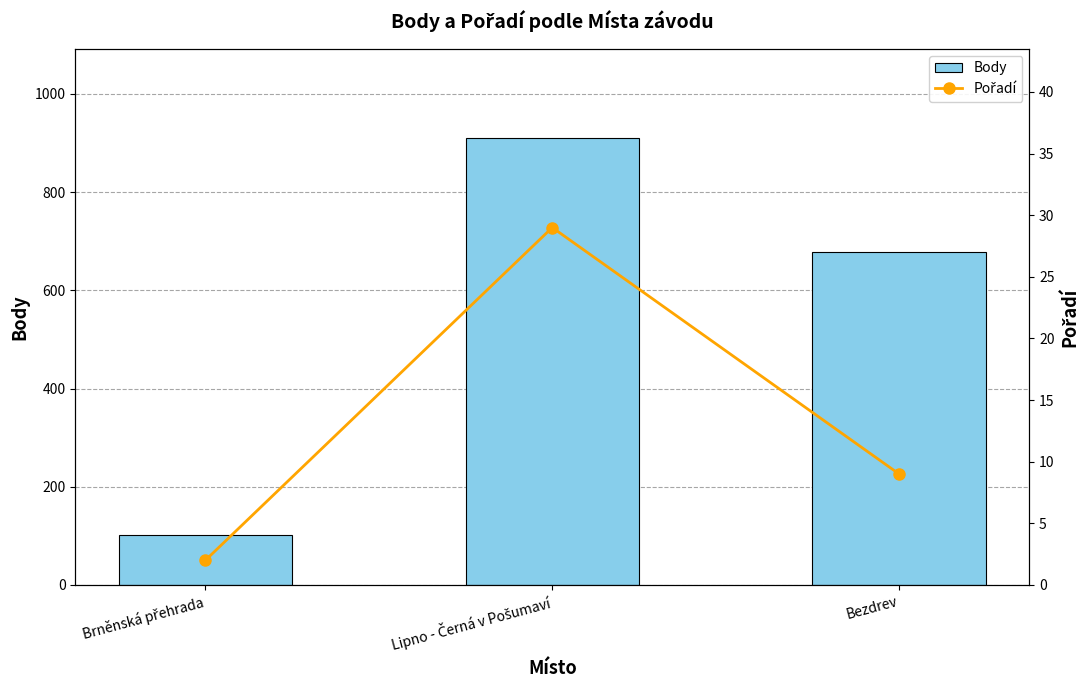

True or false: Pořadí has a value of 5 at Bezdrev.

False